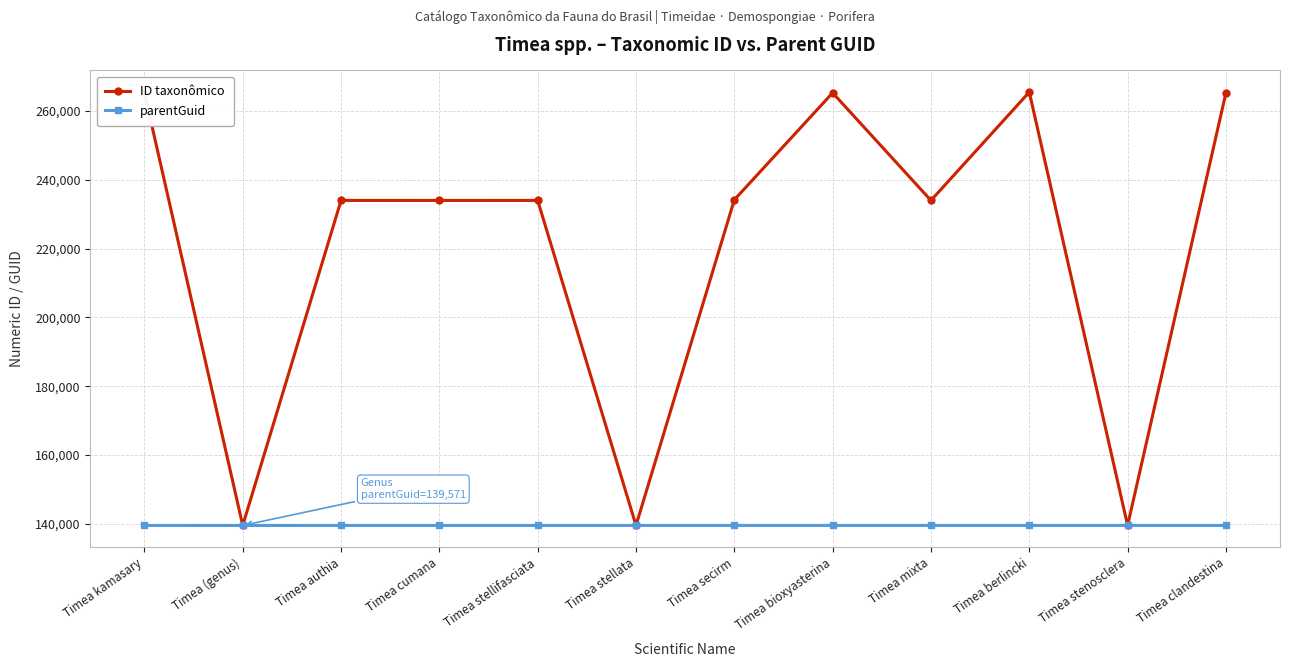

How many series are shown in this chart?

2